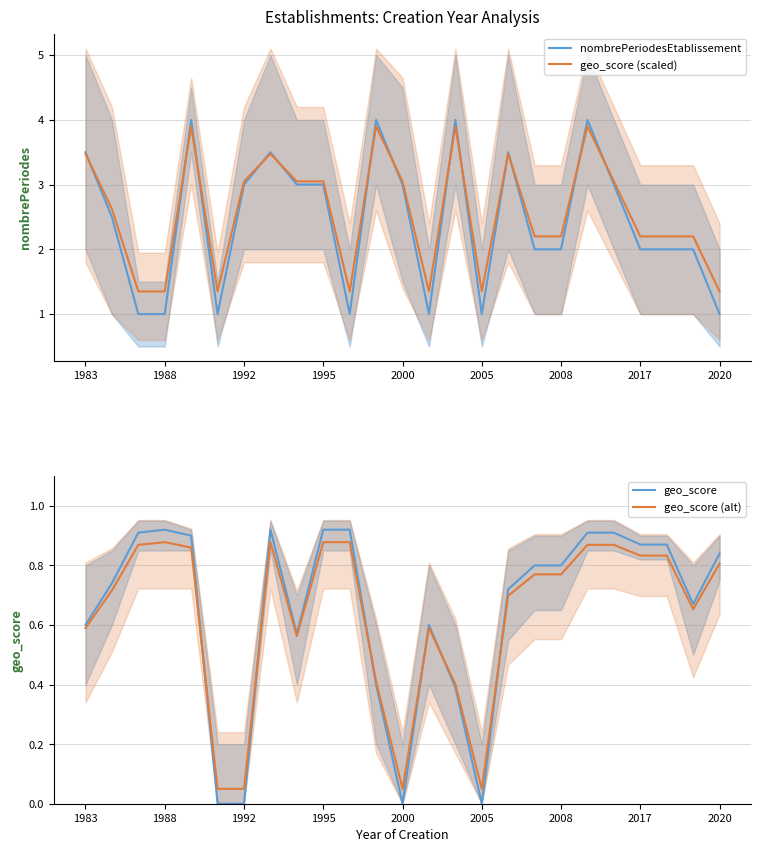

The nombrePeriodesEtablissement series shows 0.8 at 2017. True or false?

False